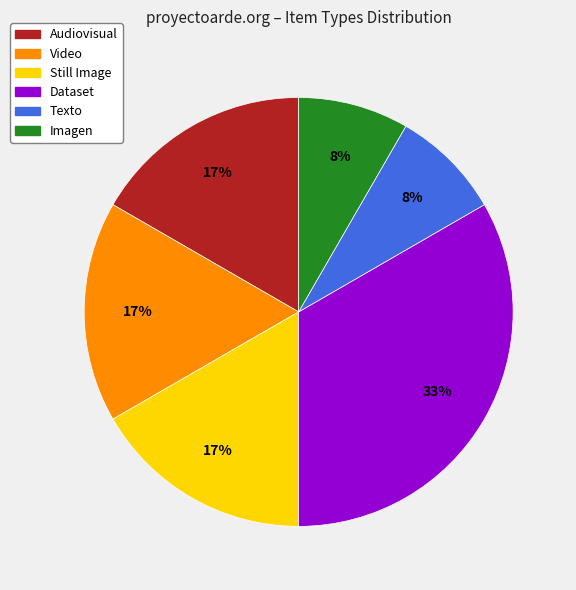

How many slices are in this pie chart?

6